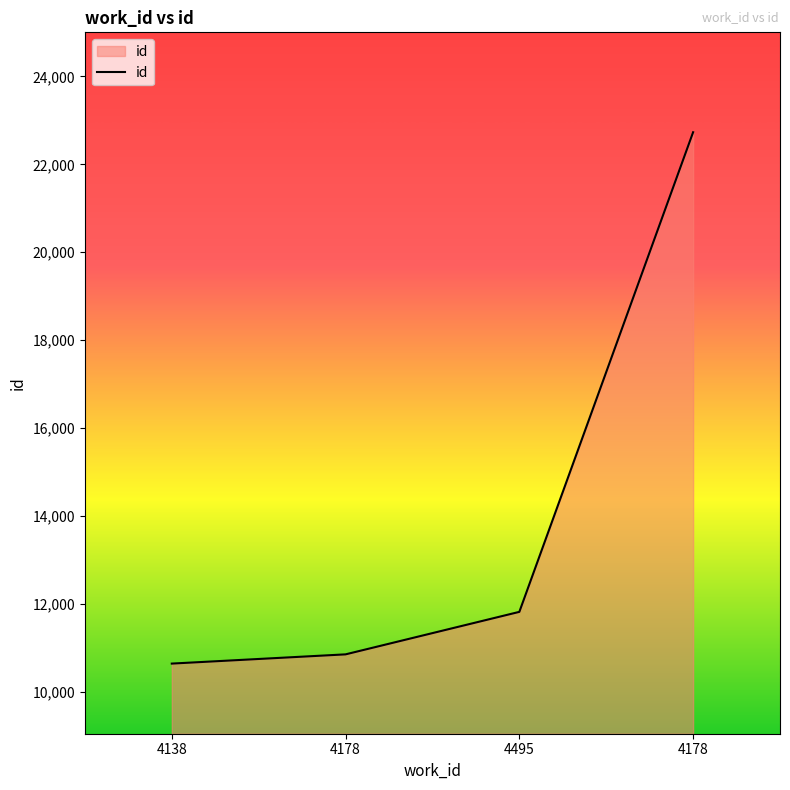

Which has a higher value, 4178 or 4495?

4495